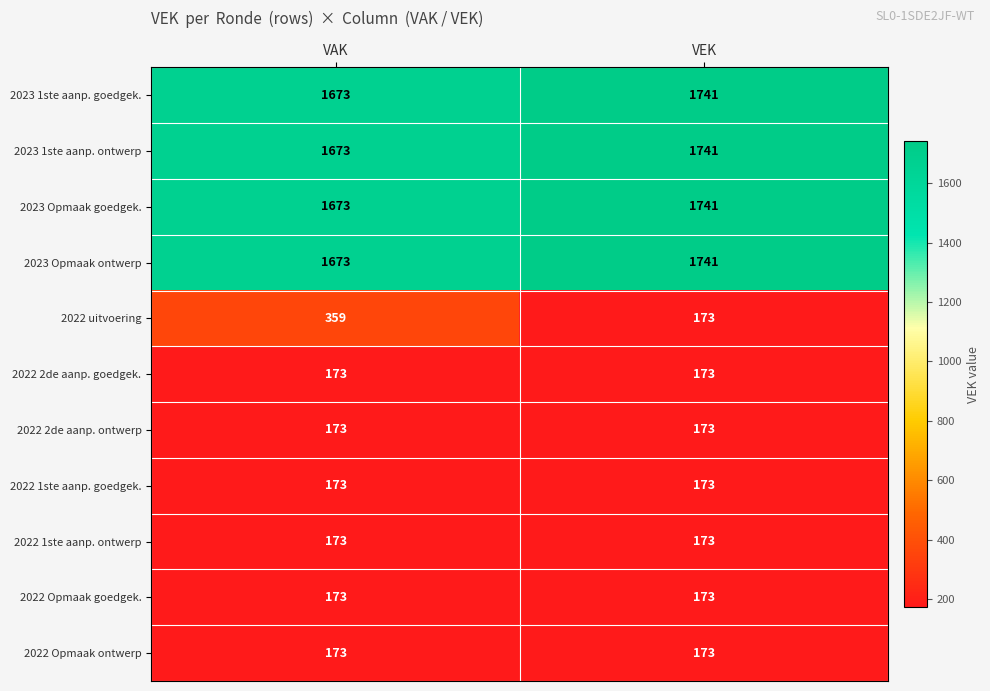

What is the greatest value displayed?

1741